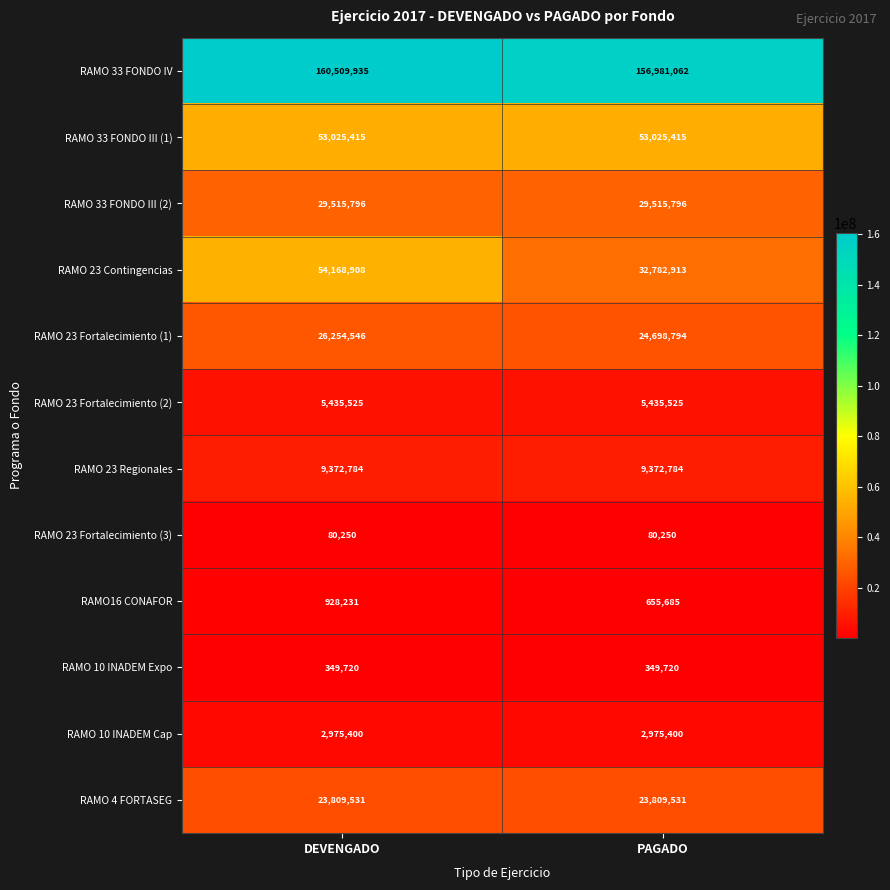

Reading left to right, extract all data points from this chart.

RAMO 33 FONDO IV: DEVENGADO=160509935	PAGADO=156981062
RAMO 33 FONDO III (1): DEVENGADO=53025415	PAGADO=53025415
RAMO 33 FONDO III (2): DEVENGADO=29515796	PAGADO=29515796
RAMO 23 Contingencias: DEVENGADO=54168908	PAGADO=32782913
RAMO 23 Fortalecimiento (1): DEVENGADO=26254546	PAGADO=24698794
RAMO 23 Fortalecimiento (2): DEVENGADO=5435525	PAGADO=5435525
RAMO 23 Regionales: DEVENGADO=9372784	PAGADO=9372784
RAMO 23 Fortalecimiento (3): DEVENGADO=80250	PAGADO=80250
RAMO16 CONAFOR: DEVENGADO=928231	PAGADO=655685
RAMO 10 INADEM Expo: DEVENGADO=349720	PAGADO=349720
RAMO 10 INADEM Cap: DEVENGADO=2975400	PAGADO=2975400
RAMO 4 FORTASEG: DEVENGADO=23809531	PAGADO=23809531